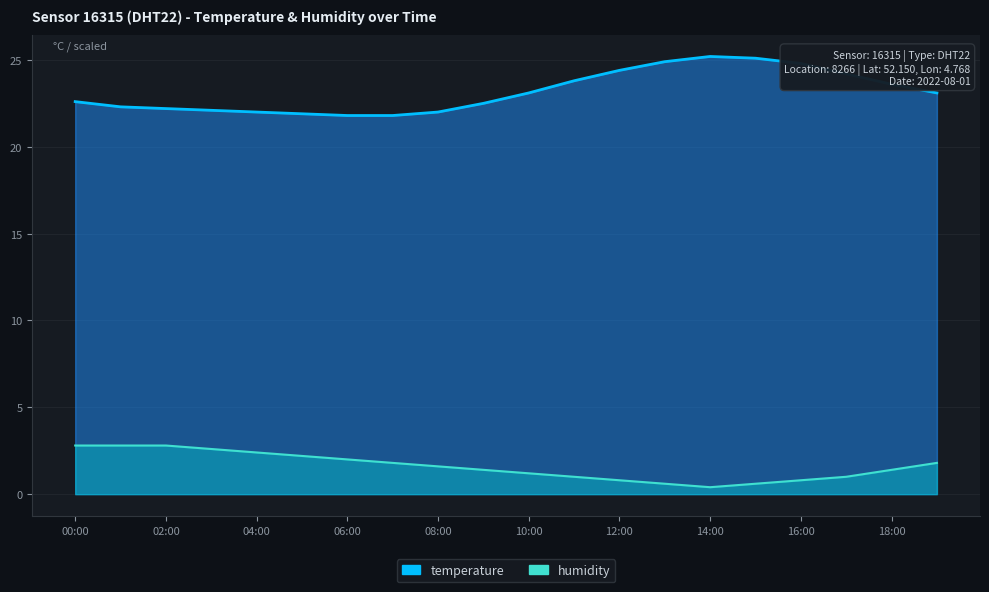

What is the label of the 8th point from the right?

12:00